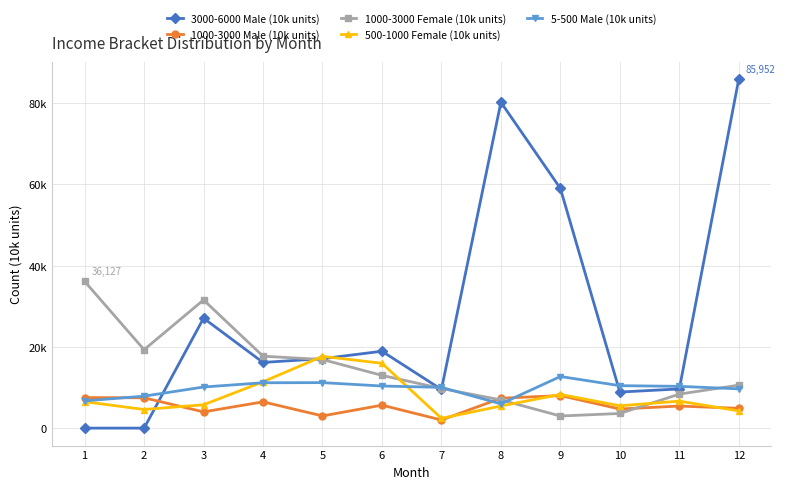

Reading left to right, what are all the values shown in this chart?

3000-6000 Male (10k units): 1=0	2=0	3=27064	4=16171	5=17097	6=18930	7=9524	8=80226	9=59019	10=8883	11=9650	12=85952
1000-3000 Male (10k units): 1=7520	2=7468	3=3997	4=6471	5=3004	6=5656	7=2001	8=7363	9=8013	10=4707	11=5435	12=4874
1000-3000 Female (10k units): 1=36127	2=19307	3=31558	4=17707	5=16887	6=12989	7=9754	8=6943	9=2985	10=3609	11=8372	12=10585
500-1000 Female (10k units): 1=6515	2=4585	3=5752	4=11409	5=17675	6=15960	7=2417	8=5444	9=8304	10=5500	11=6646	12=4241
5-500 Male (10k units): 1=6705	2=7869	3=10124	4=11171	5=11202	6=10367	7=10034	8=5978	9=12709	10=10452	11=10287	12=9669